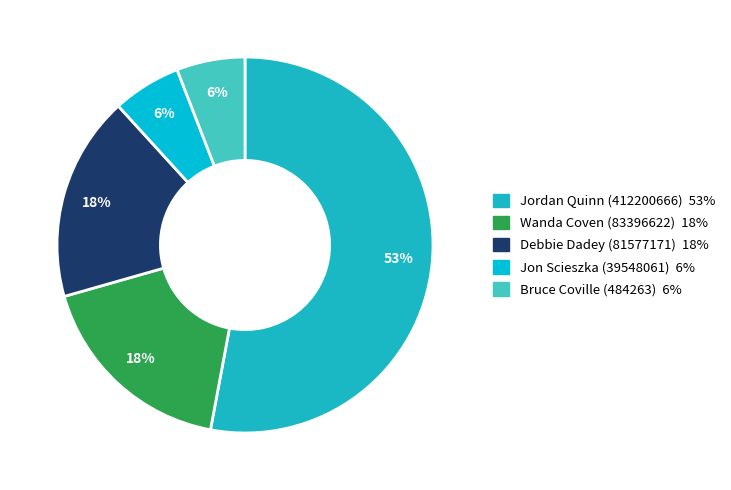

Rank the categories by value from lowest to highest.

Jon Scieszka (39548061), Bruce Coville (484263), Wanda Coven (83396622), Debbie Dadey (81577171), Jordan Quinn (412200666)